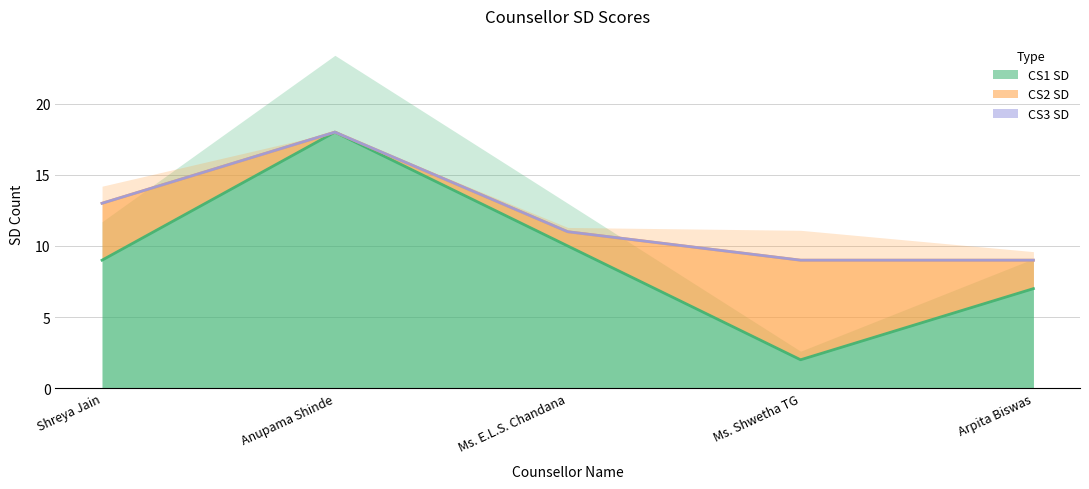

What is the minimum value for CS1 SD?

2